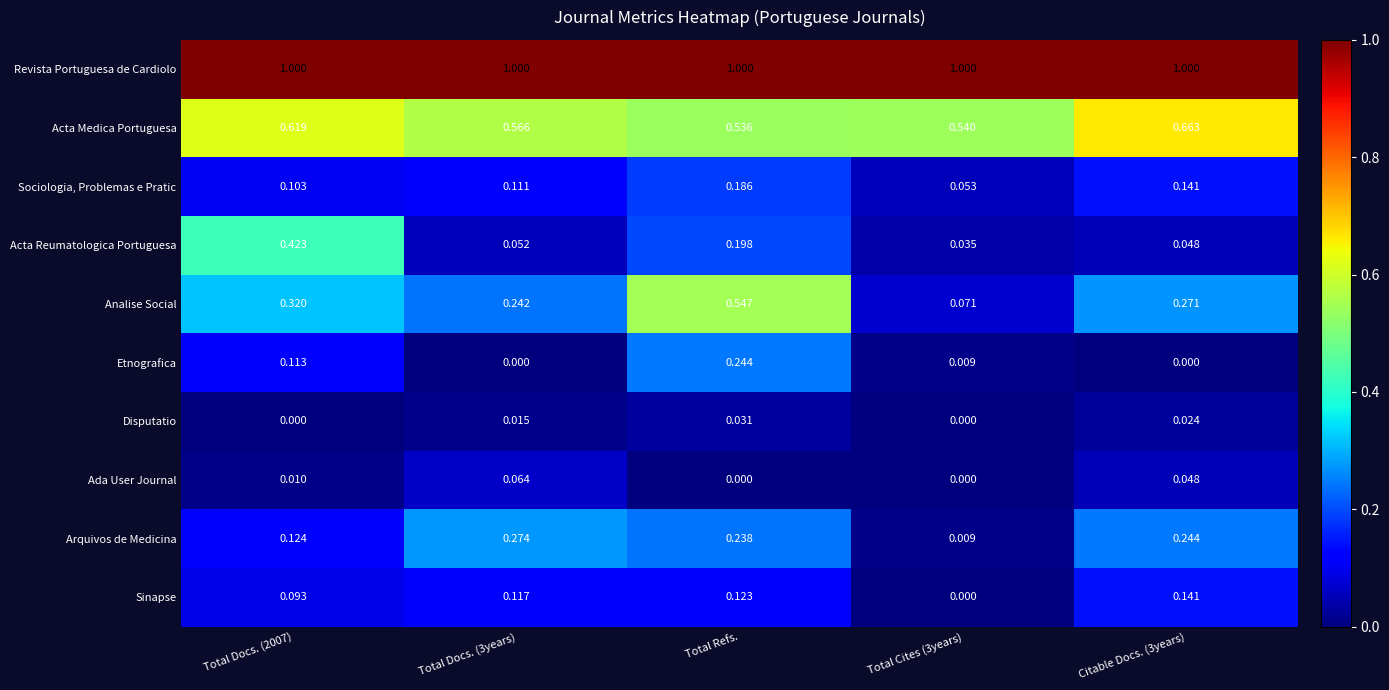

Which series has the largest range (max minus min)?

Analise Social